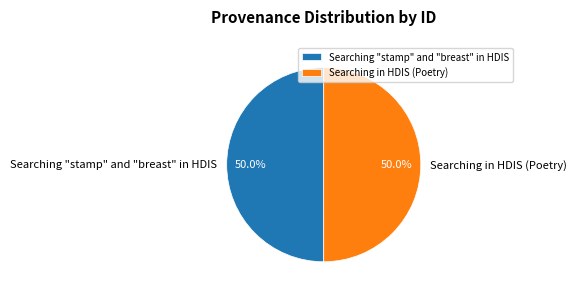

How many slices are in this pie chart?

2